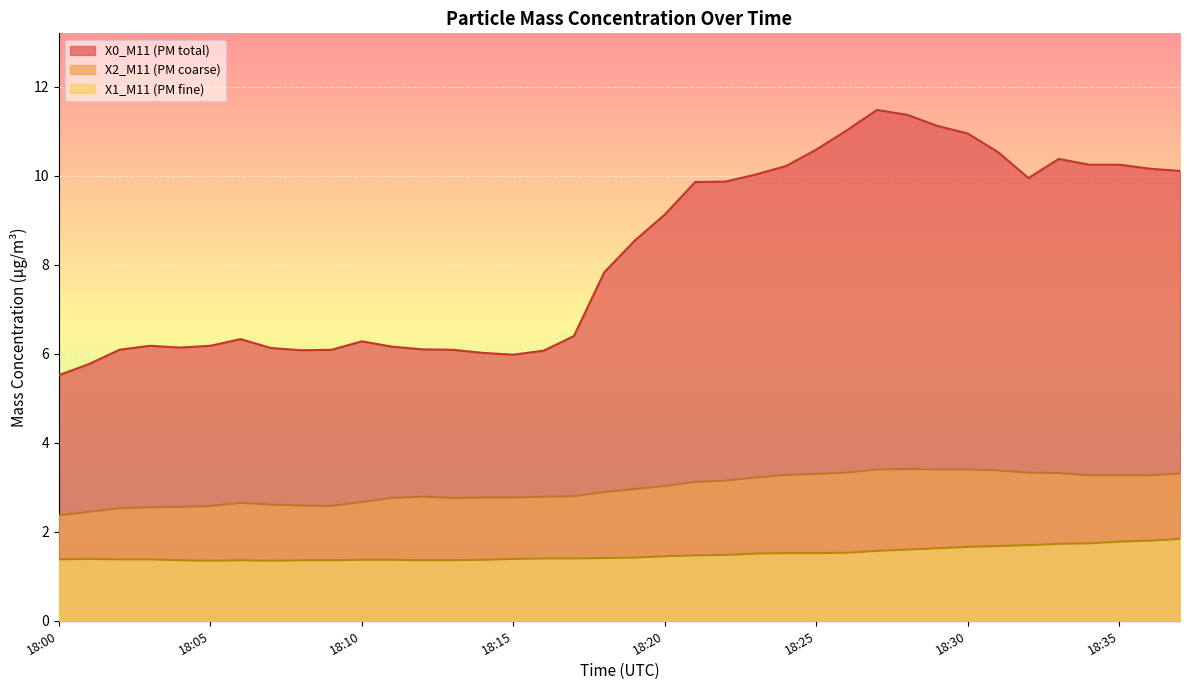

True or false: X2_M11 and X1_M11 cross at least once.

False